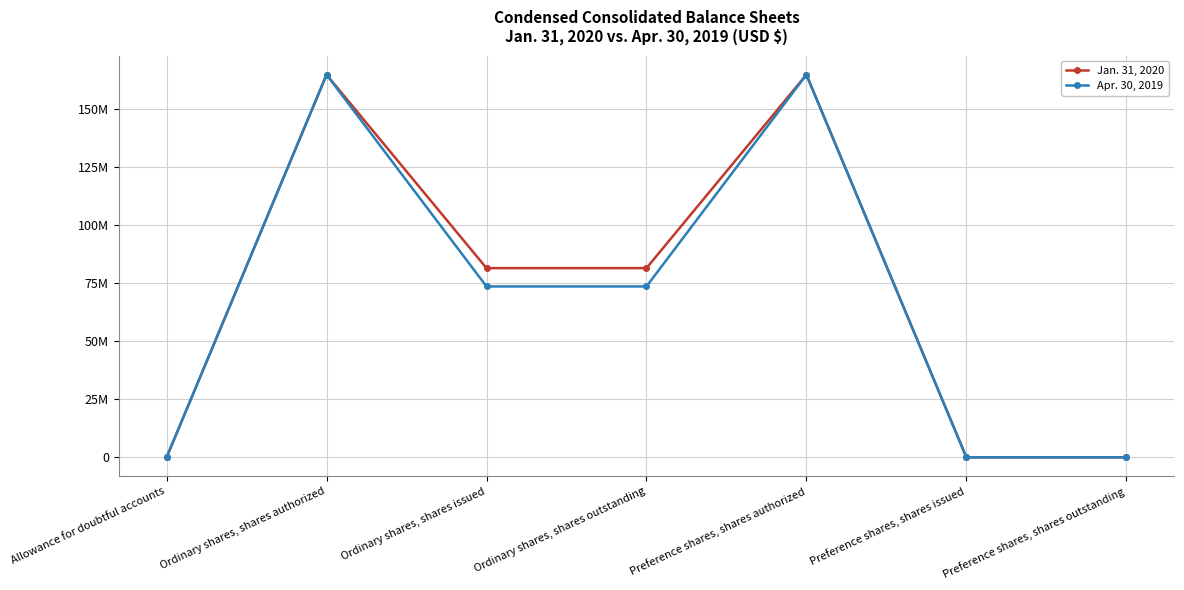

True or false: Jan. 31, 2020 and Apr. 30, 2019 intersect in this chart.

False